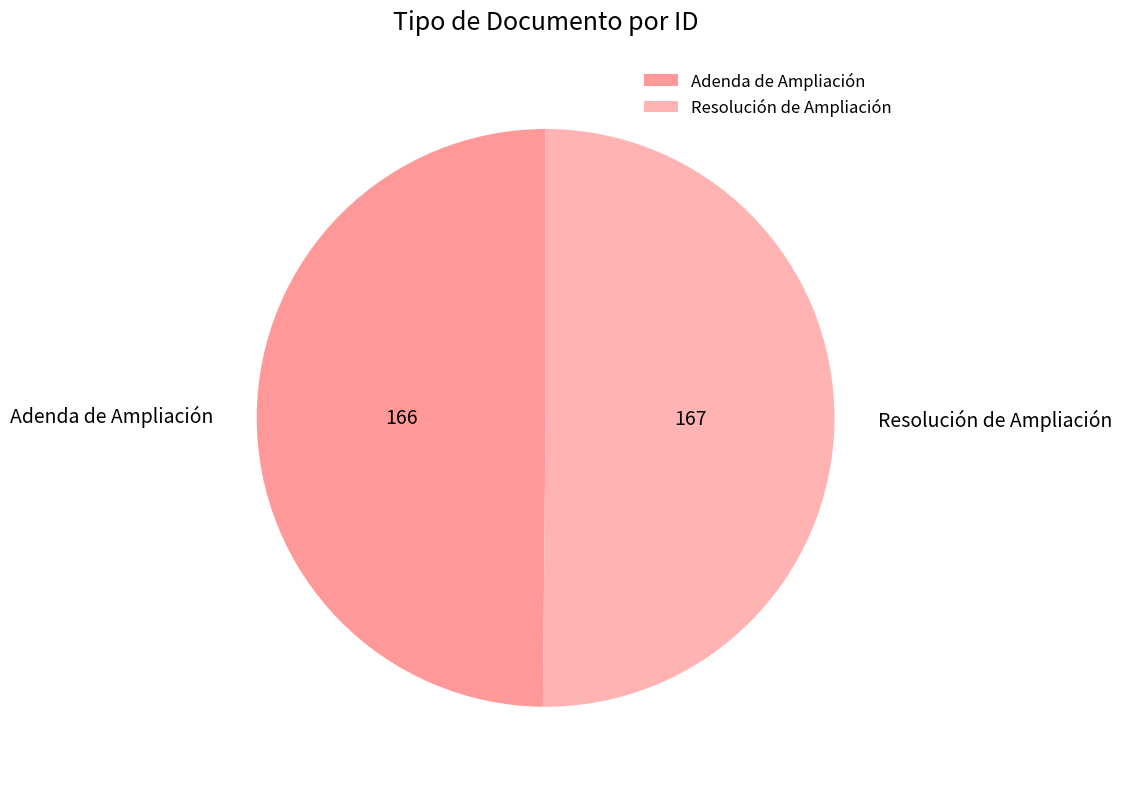

Approximately how many times larger is the value at Adenda de Ampliación compared to Resolución de Ampliación?

1.0